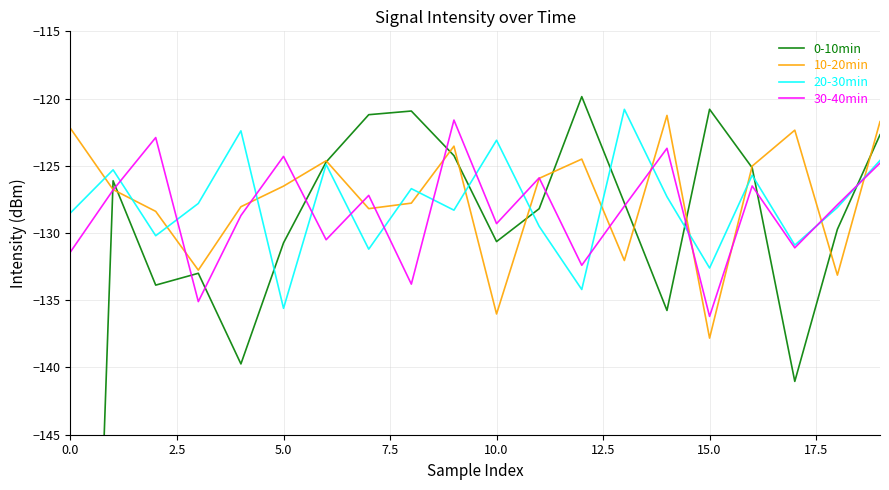

How many values in the 0-10min series are below -127?

11